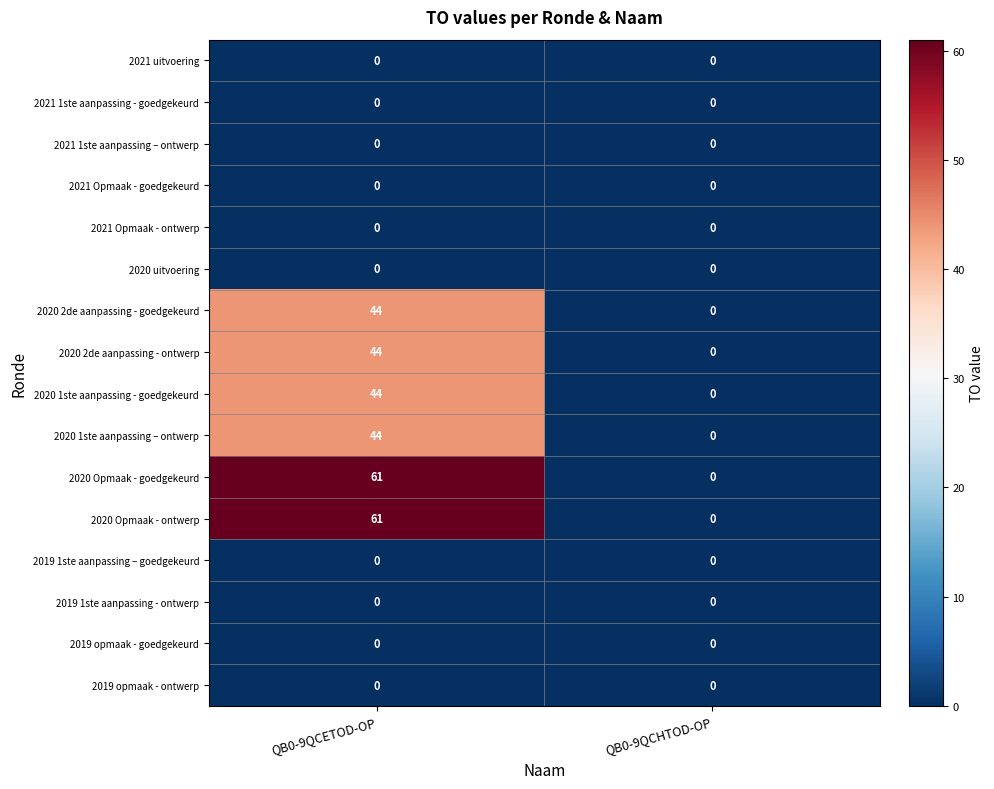

What is the maximum value shown in the chart?

61